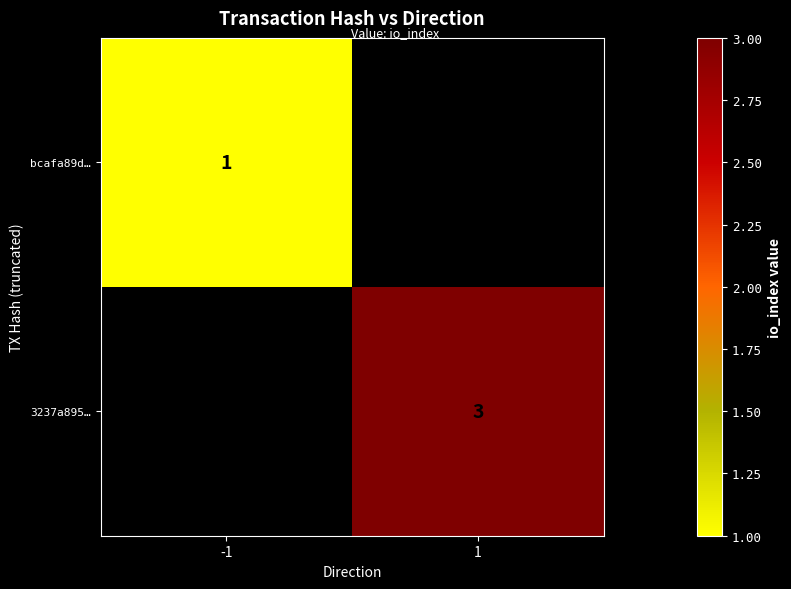

The 3237a895… series shows 3 at 1. True or false?

True